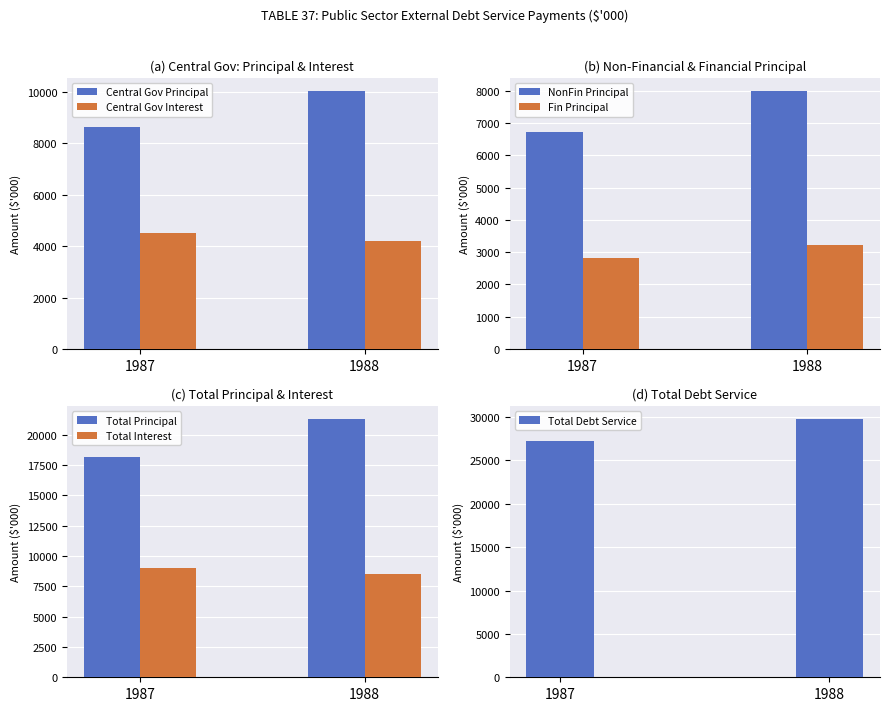

What is the difference between the highest and lowest values at 1988?

26536